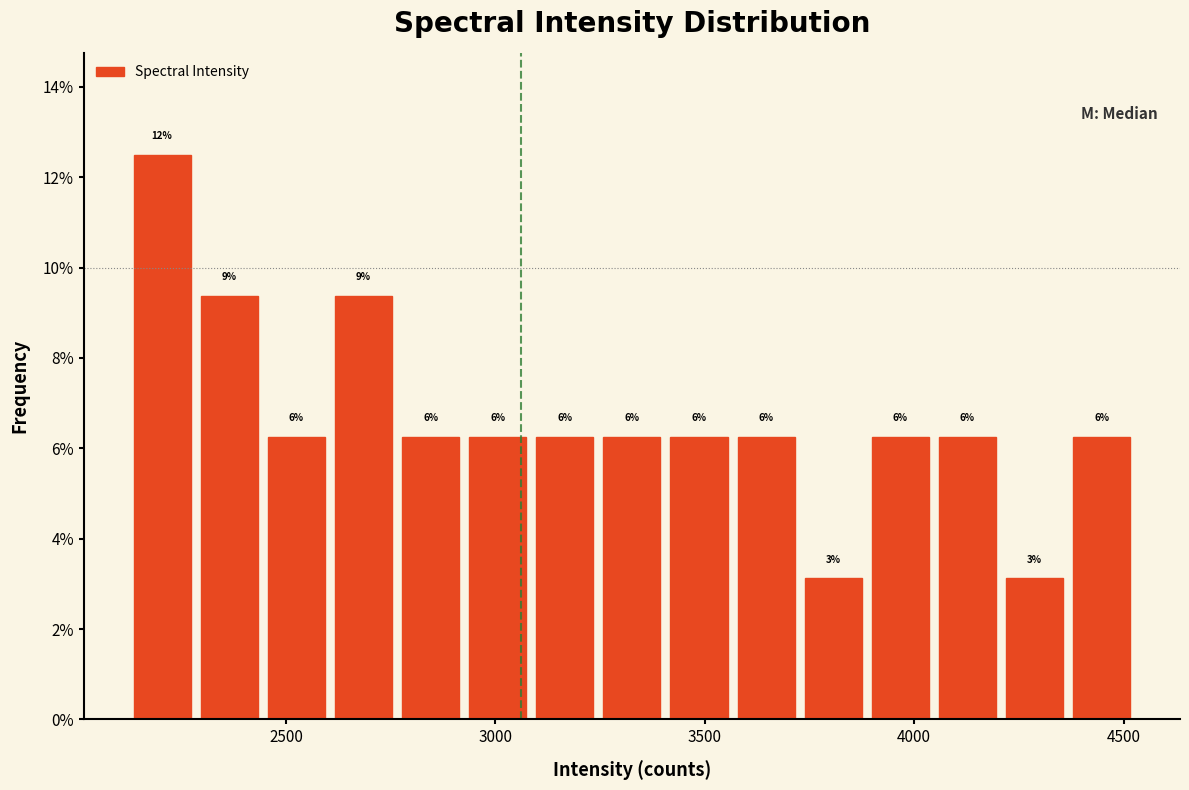

Read against the x-axis, roughly where is the centre of the tallest bar?

2200